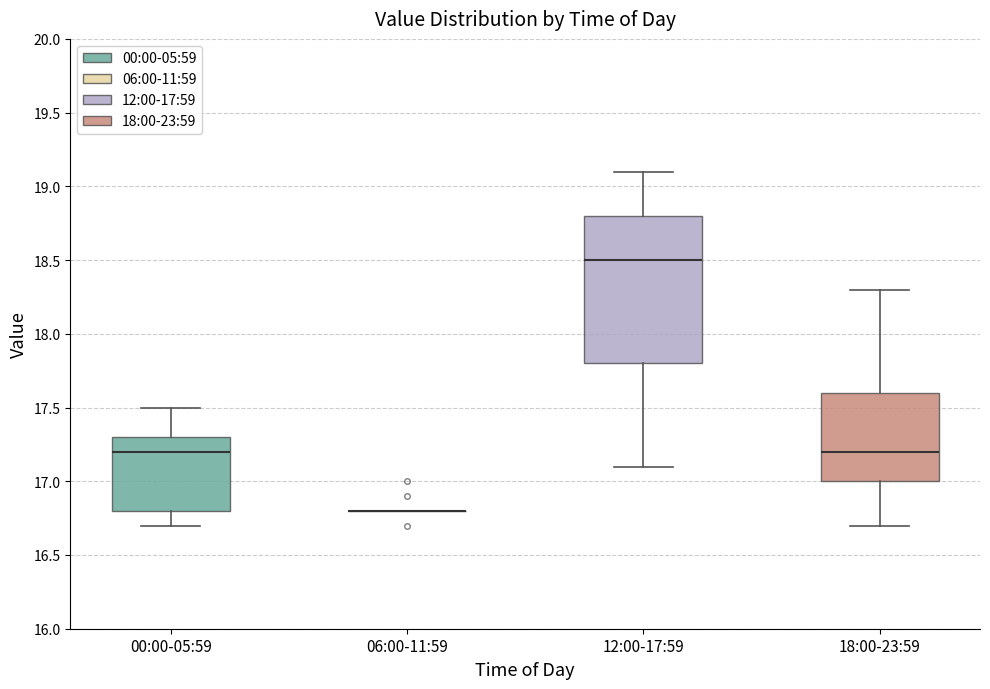

Reading left to right, transcribe this box plot: for each box, give where its median line is, the range the box spans, and where its two whiskers end, as read against the y-axis. The values are not printed on the chart, so give them approximately, as read against the axis.

00:00-05:59: median 17.2, box 16.8 to 17.3, whiskers 16.7 to 17.5
06:00-11:59: box collapsed to a line at 16.8, whiskers 16.8 to 16.8
12:00-17:59: median 18.5, box 17.8 to 18.8, whiskers 17.1 to 19.1
18:00-23:59: median 17.2, box 17.0 to 17.6, whiskers 16.7 to 18.3